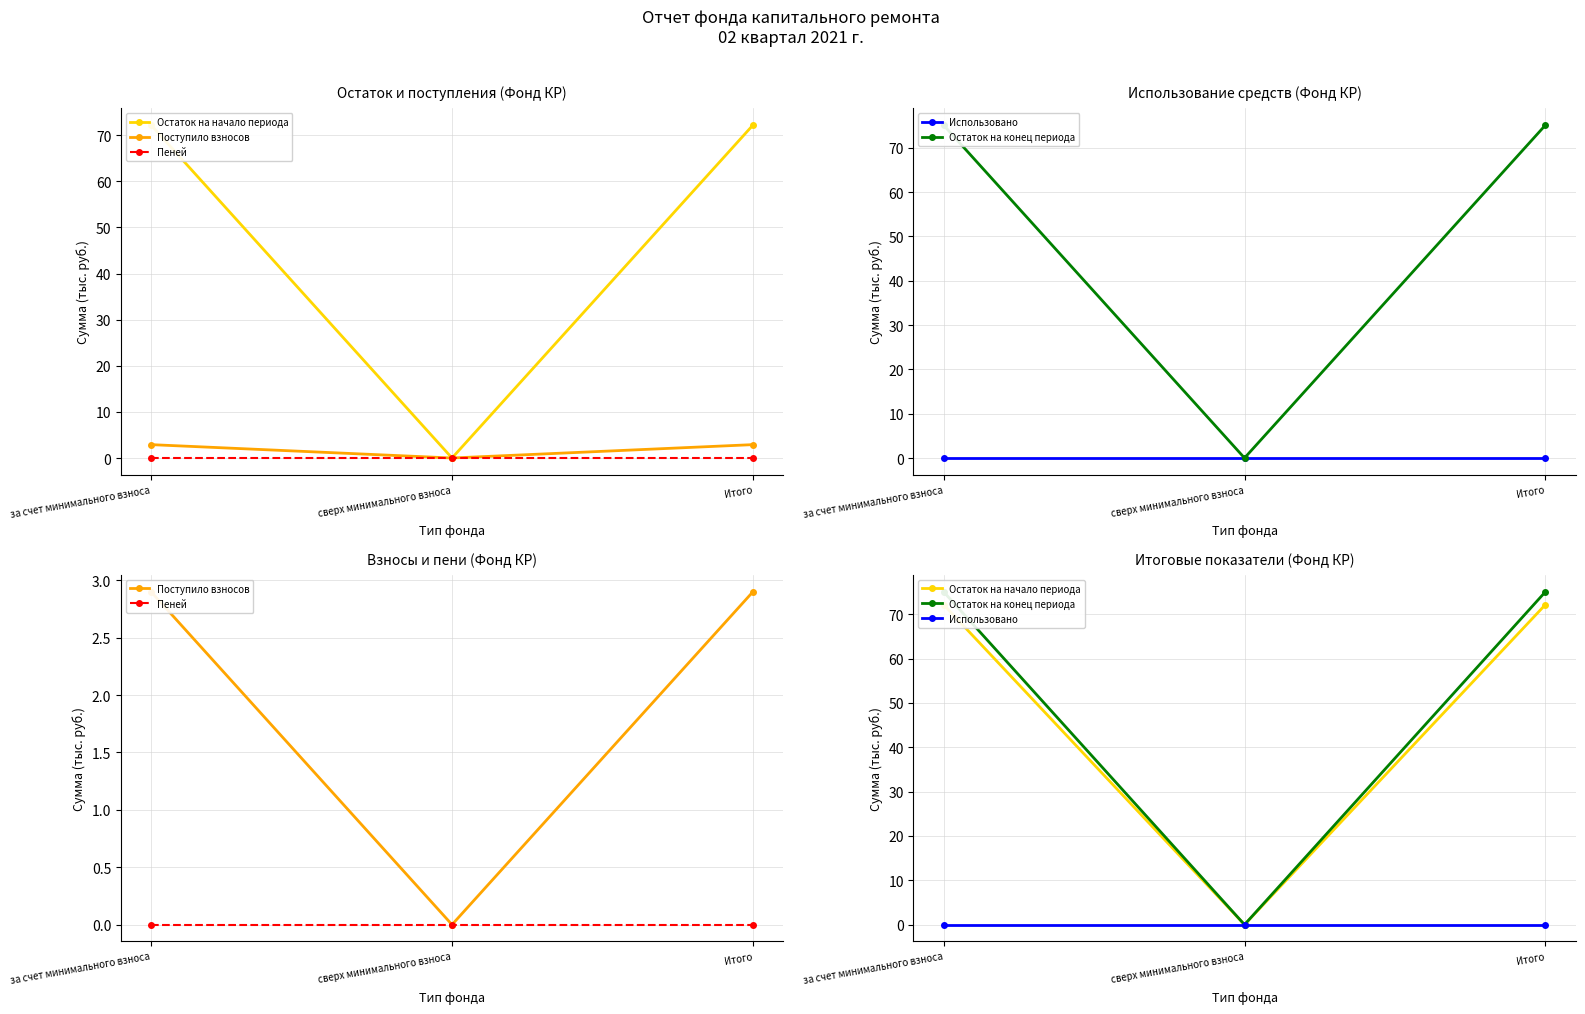

How many values in the Поступило взносов series exceed 2?

2